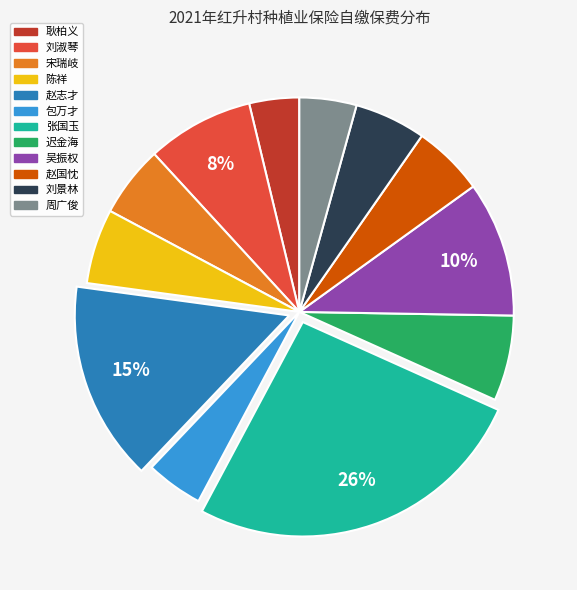

True or false: 赵志才 accounts for 3% of the total.

False